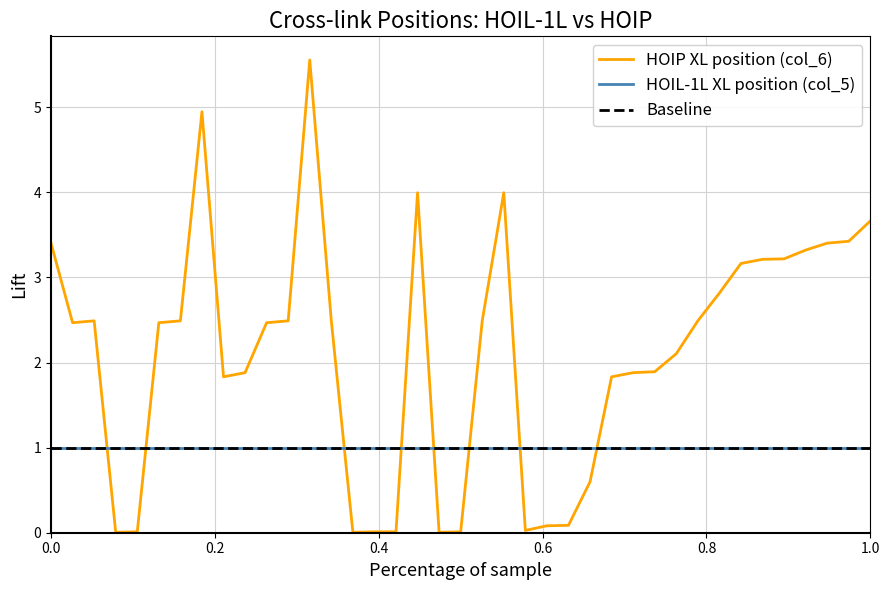

Does the chart have visible grid lines?

Yes